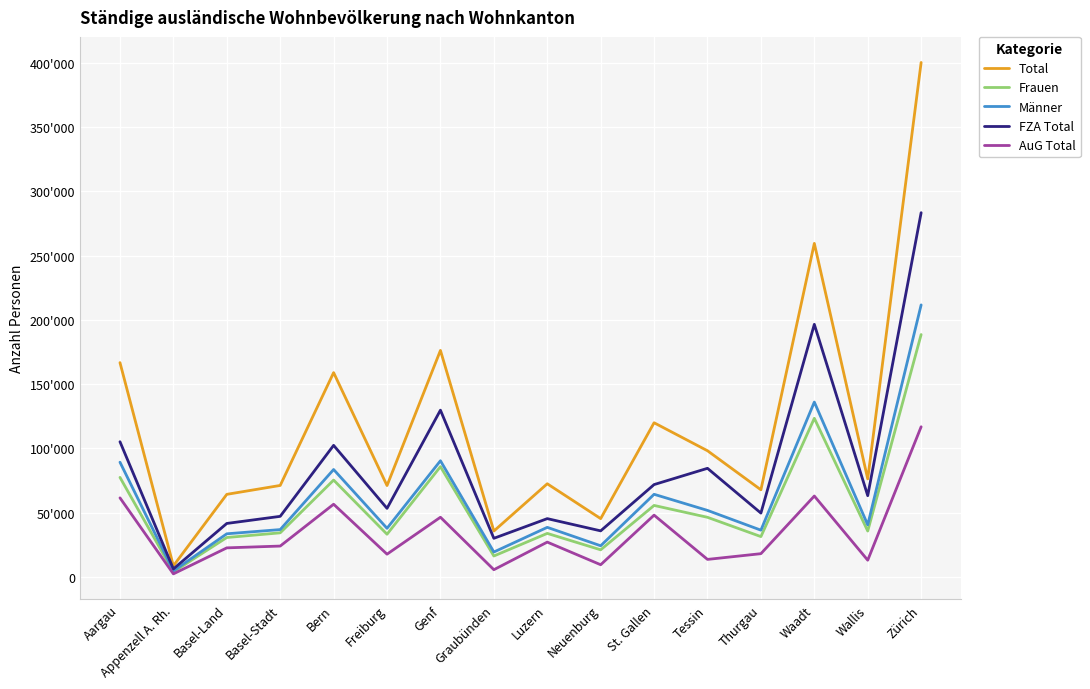

What are all the series names shown in the legend?

Total, Frauen, Männer, FZA Total, AuG Total